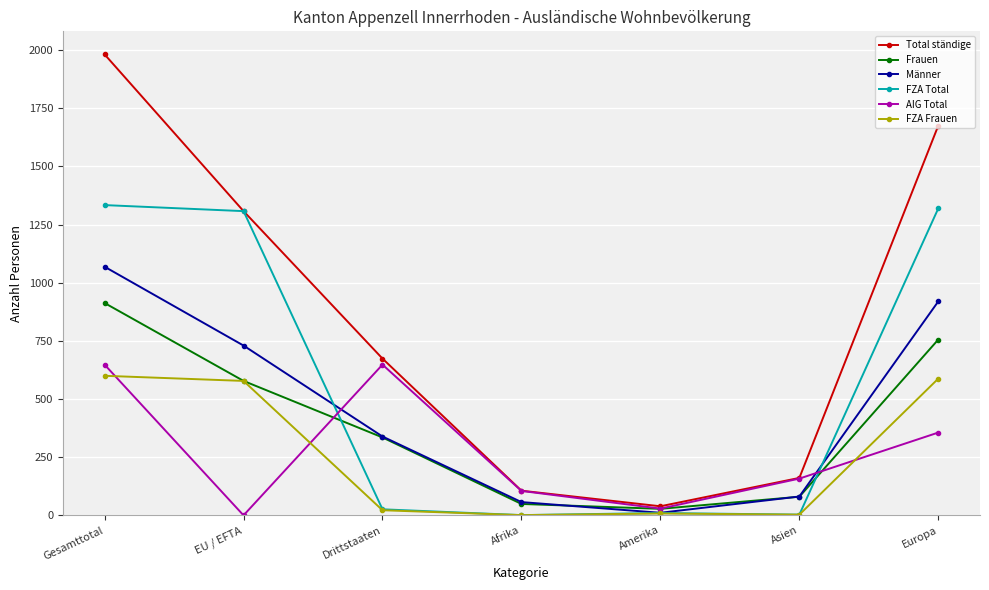

Rank the series by their maximum value, from lowest to highest.

FZA Frauen, AIG Total, Frauen, Männer, FZA Total, Total ständige